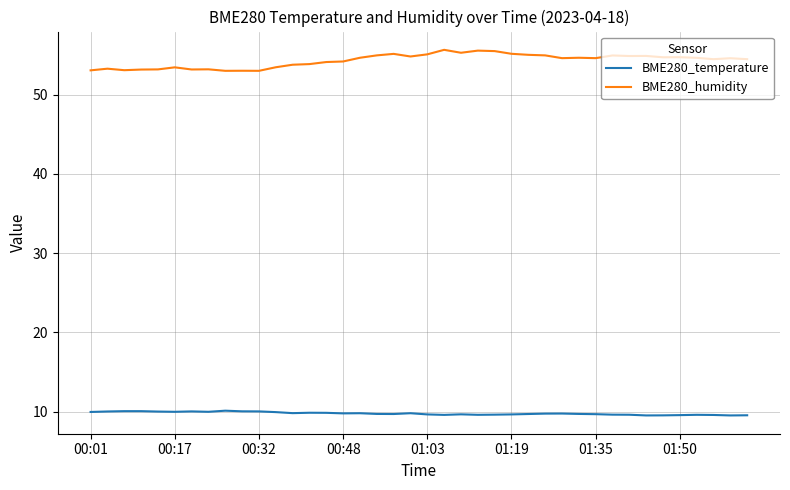

Rank the series by their maximum value, from highest to lowest.

BME280_humidity, BME280_temperature